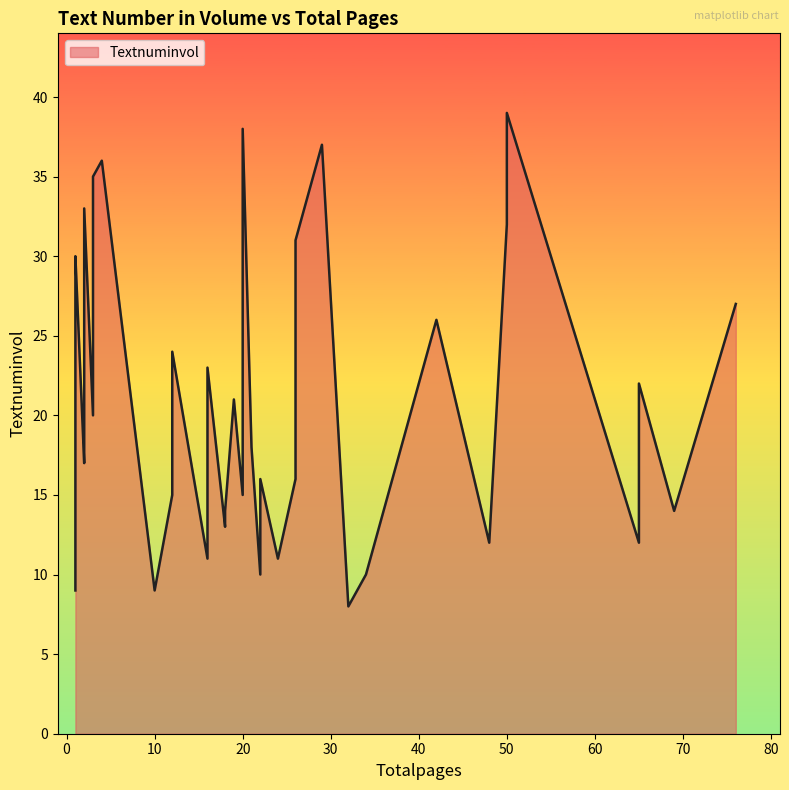

True or false: there are more than 2 points higher than both neighbors.

False